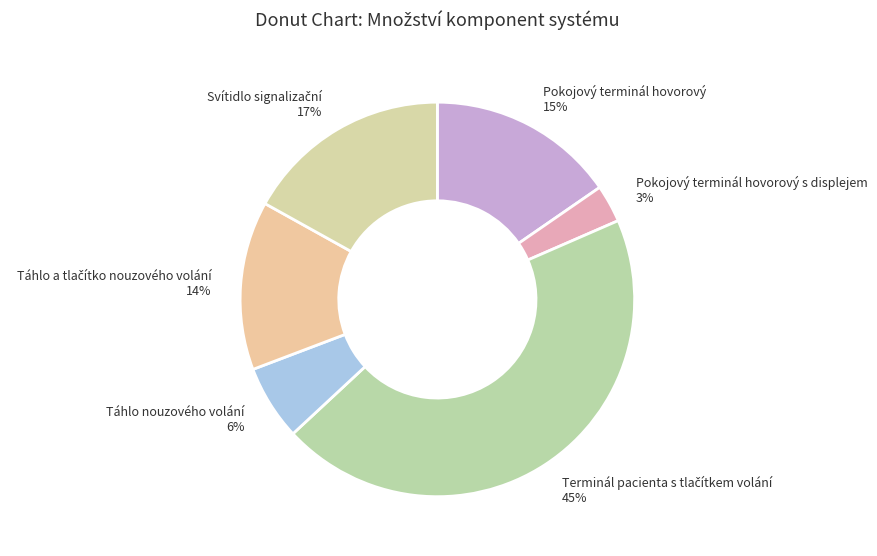

Which category has the smallest portion of the pie?

Pokojový terminál hovorový s displejem